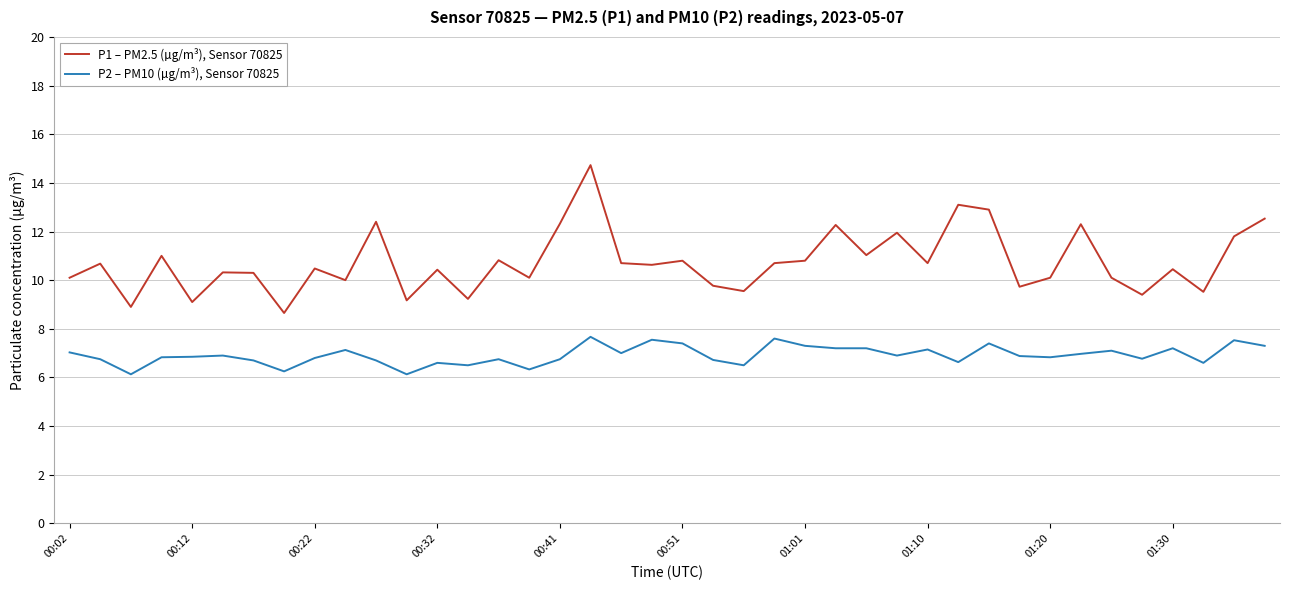

What is the difference between the maximum and minimum values in the P2 – PM10 (µg/m³), Sensor 70825 series?

1.5